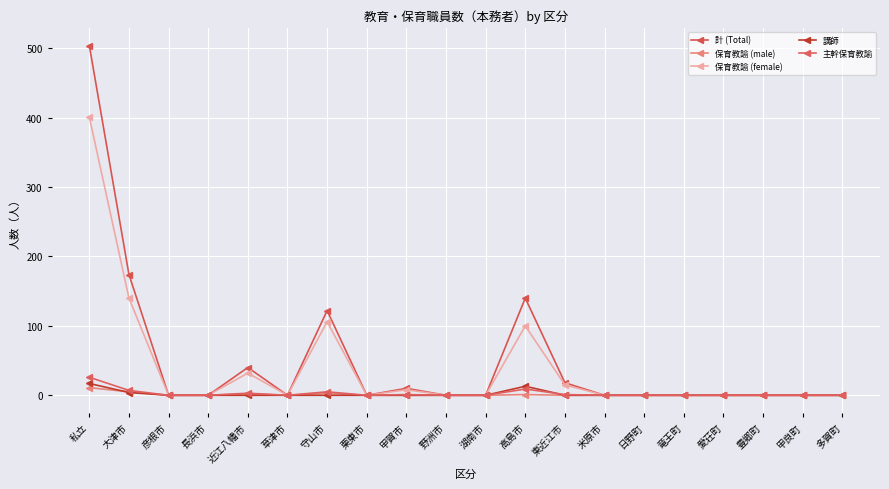

How many data points does each series have?

20